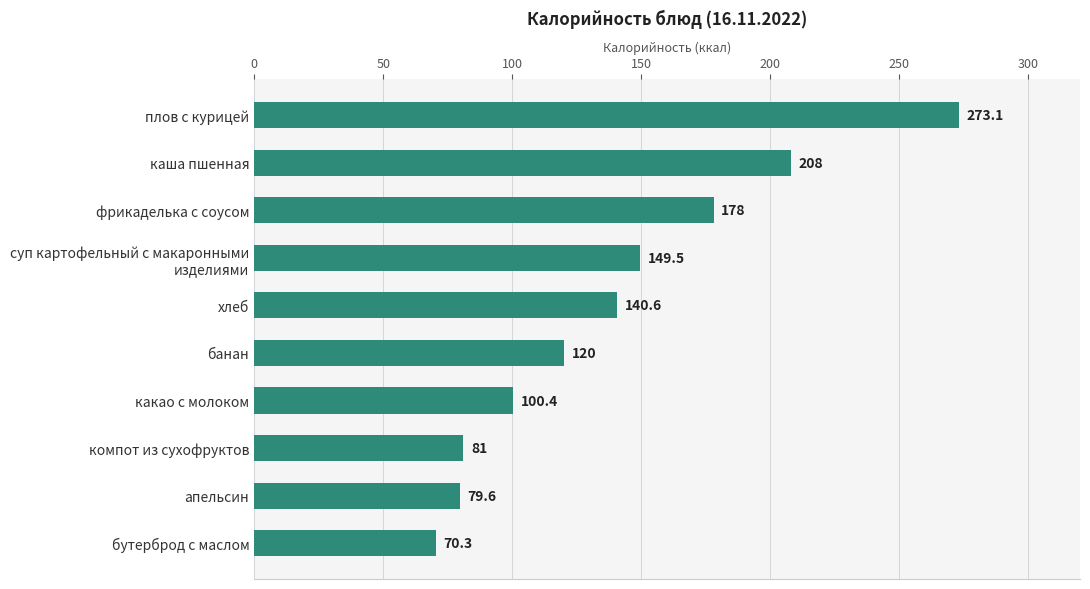

What is the average value?

140.1